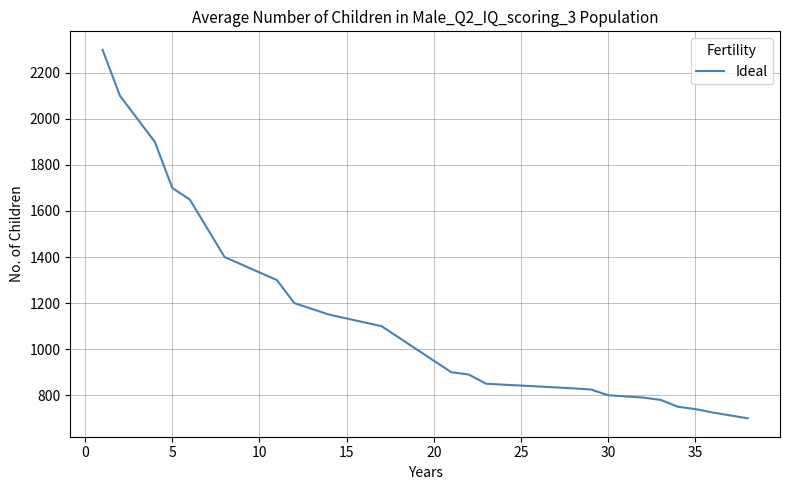

Is this an area chart (filled region under the line)?

No